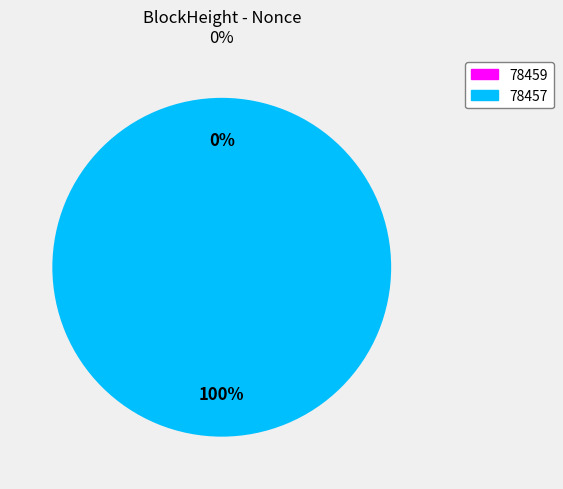

To the nearest percent, what is the difference between the 78457 and 78459 slice percentages?

100%